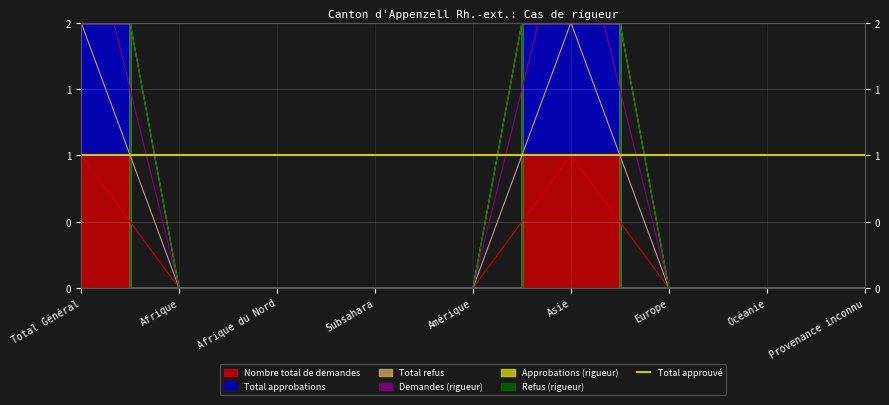

Is the value of Approbations (rigueur) at Provenance inconnu greater than the value of Demandes (rigueur) at Subsahara?

No